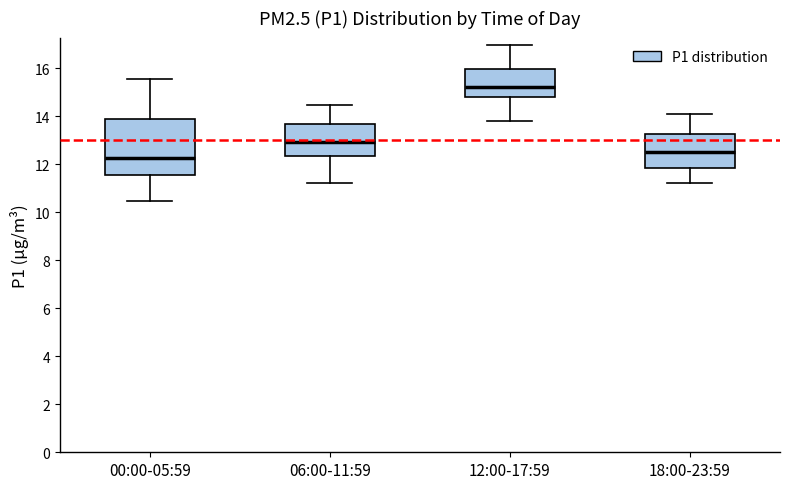

Reading left to right, transcribe this box plot: for each box, give where its median line is, the range the box spans, and where its two whiskers end, as read against the y-axis. The values are not printed on the chart, so give them approximately, as read against the axis.

00:00-05:59: median 12.2, box 11.6 to 13.8, whiskers 10.4 to 15.6
06:00-11:59: median 13.0, box 12.4 to 13.6, whiskers 11.2 to 14.4
12:00-17:59: median 15.2, box 14.8 to 16.0, whiskers 13.8 to 17.0
18:00-23:59: median 12.6, box 11.8 to 13.2, whiskers 11.2 to 14.2